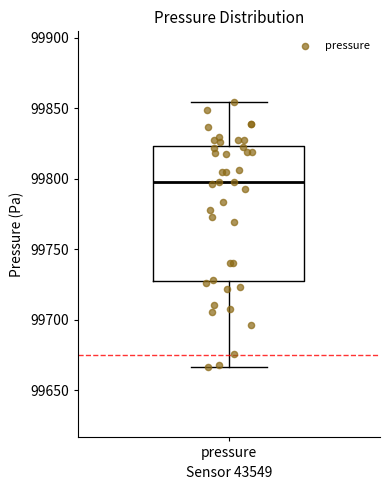

Transcribe this box plot: give where the median line is, the range the box spans, and where the two whiskers end, as read against the y-axis. The values are not printed on the chart, so give them approximately, as read against the axis.

median 99800, box 99730 to 99825, whiskers 99665 to 99855